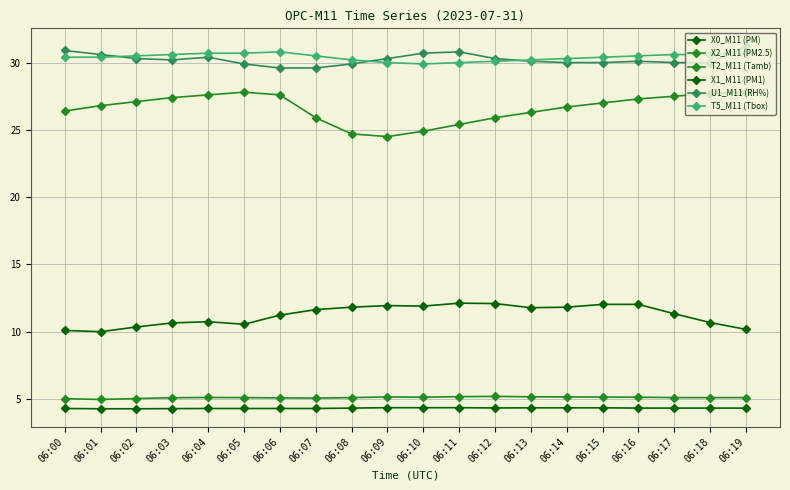

What value does the X1_M11 (PM1) series have at 06:16?

4.3